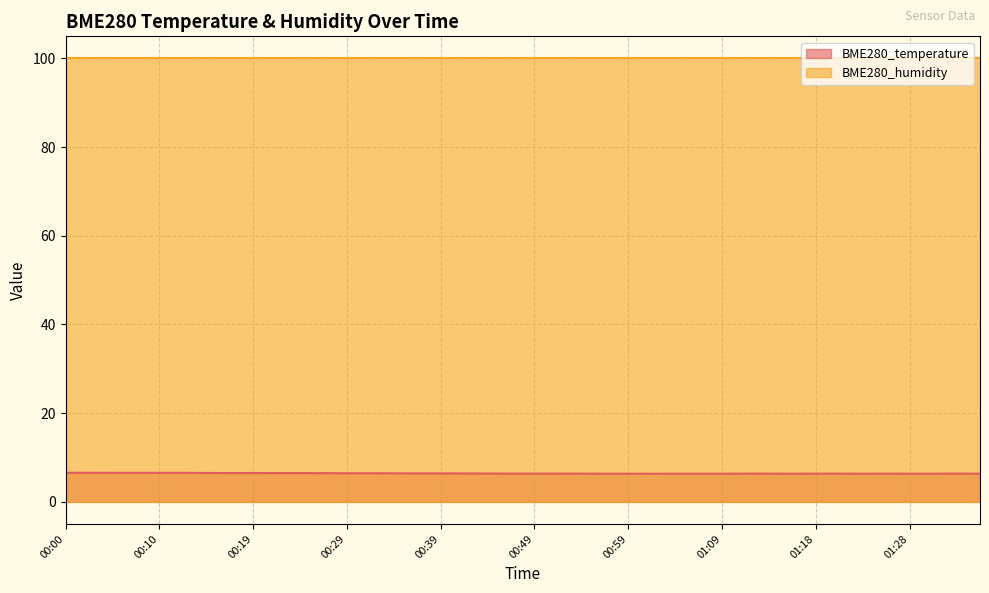

True or false: BME280_temperature and BME280_humidity cross at least once.

False